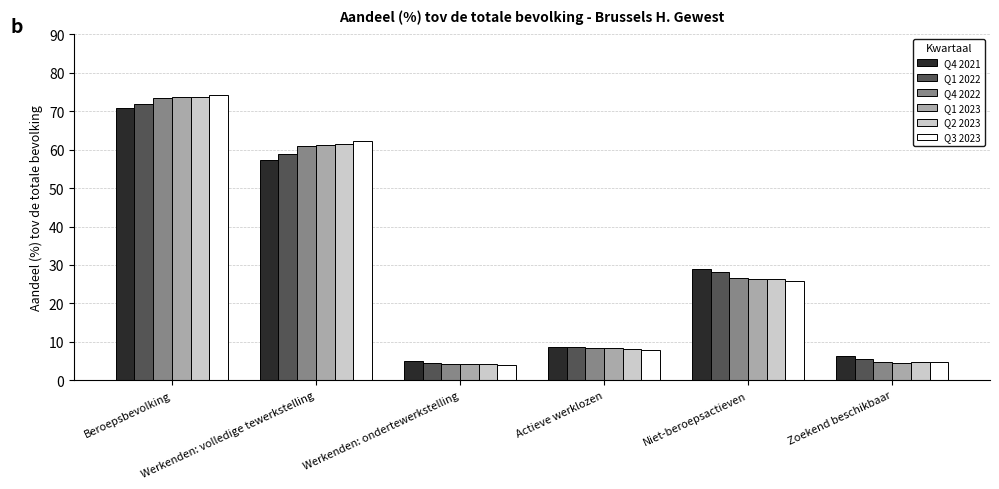

Which series has the widest spread of values?

Q3 2023